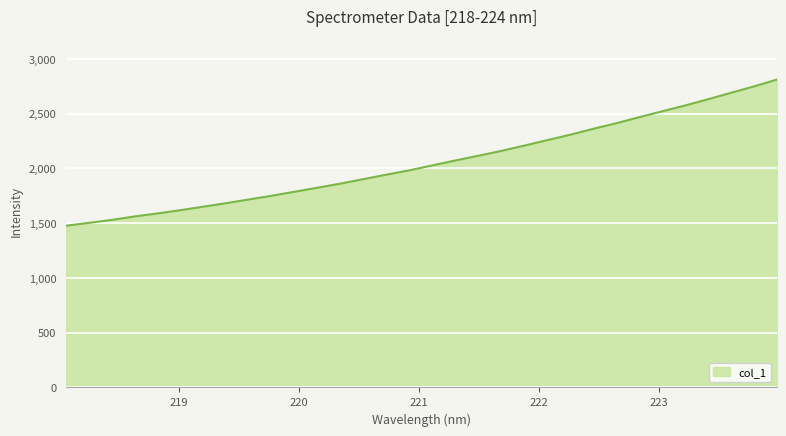

Count the number of data series in this chart.

1